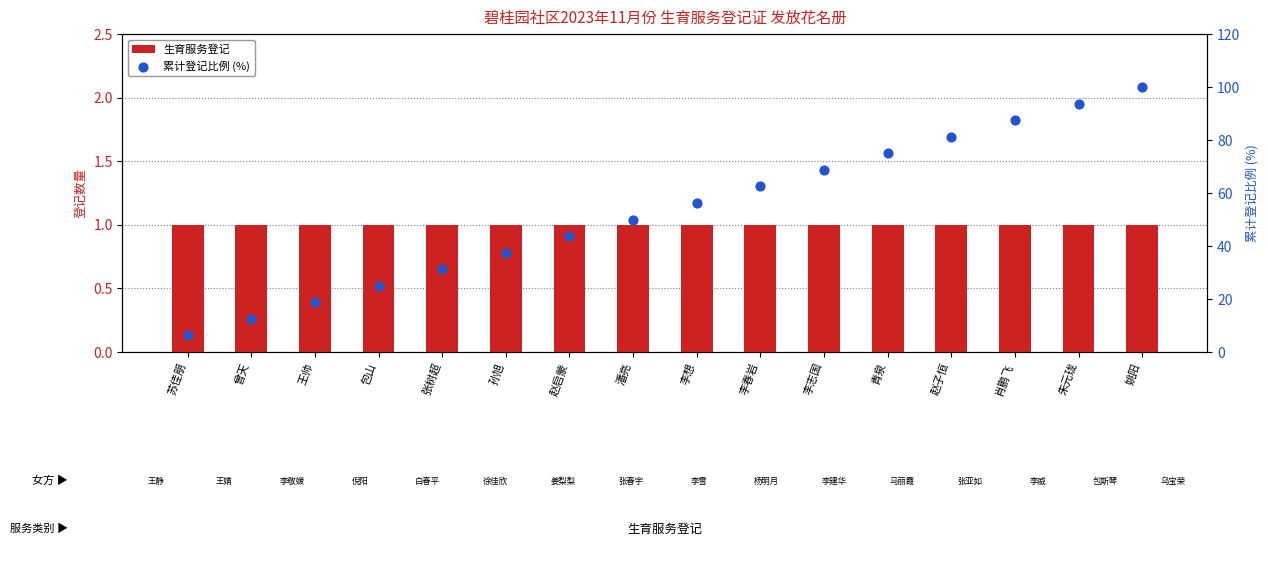

What are all the series names shown in the legend?

生育服务登记, 累计登记比例 (%)